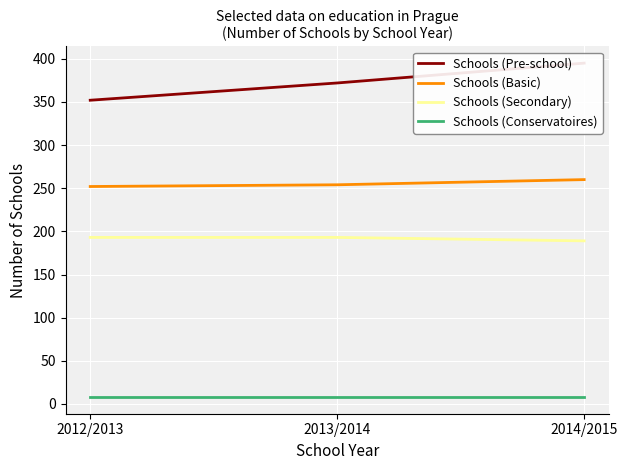

What are all the series names shown in the legend?

Schools (Pre-school), Schools (Basic), Schools (Secondary), Schools (Conservatoires)